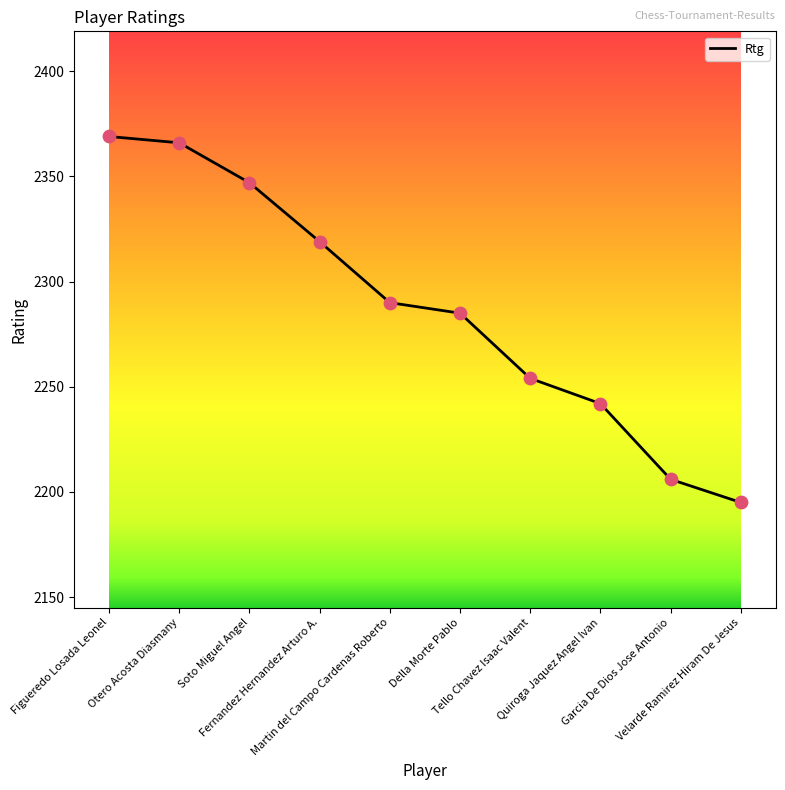

Approximately how many times larger is the value at Velarde Ramirez Hiram De Jesus compared to Figueredo Losada Leonel?

0.9